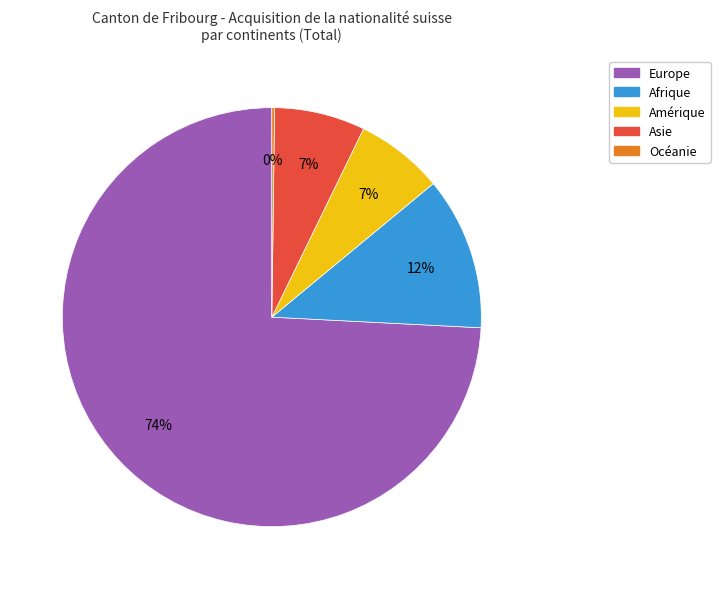

Is the sum of Afrique and Asie greater than half?

No